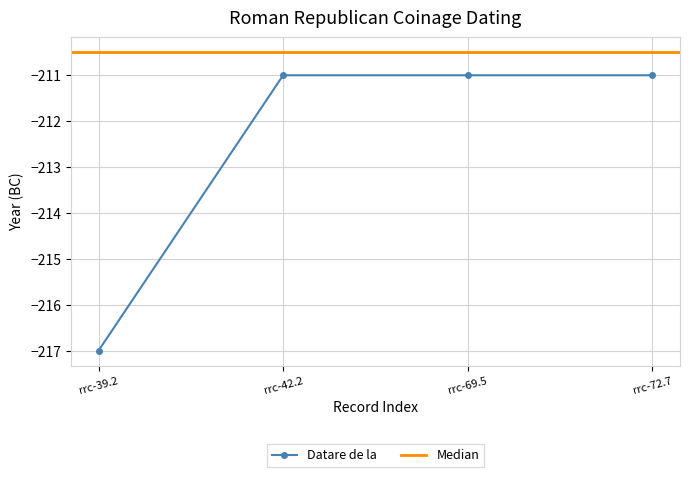

Count the number of categories in the chart.

4